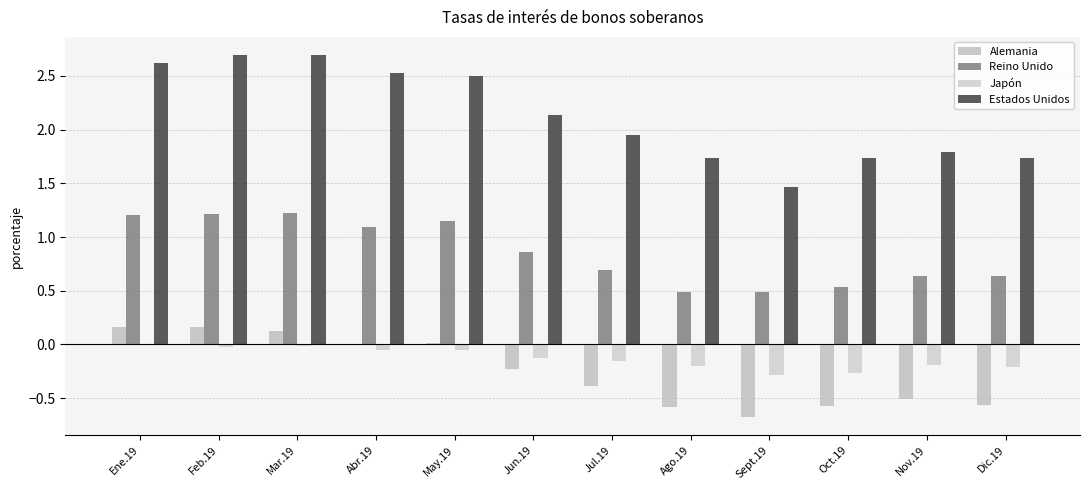

Between Sept.19 and Jul.19, which is larger?

Jul.19